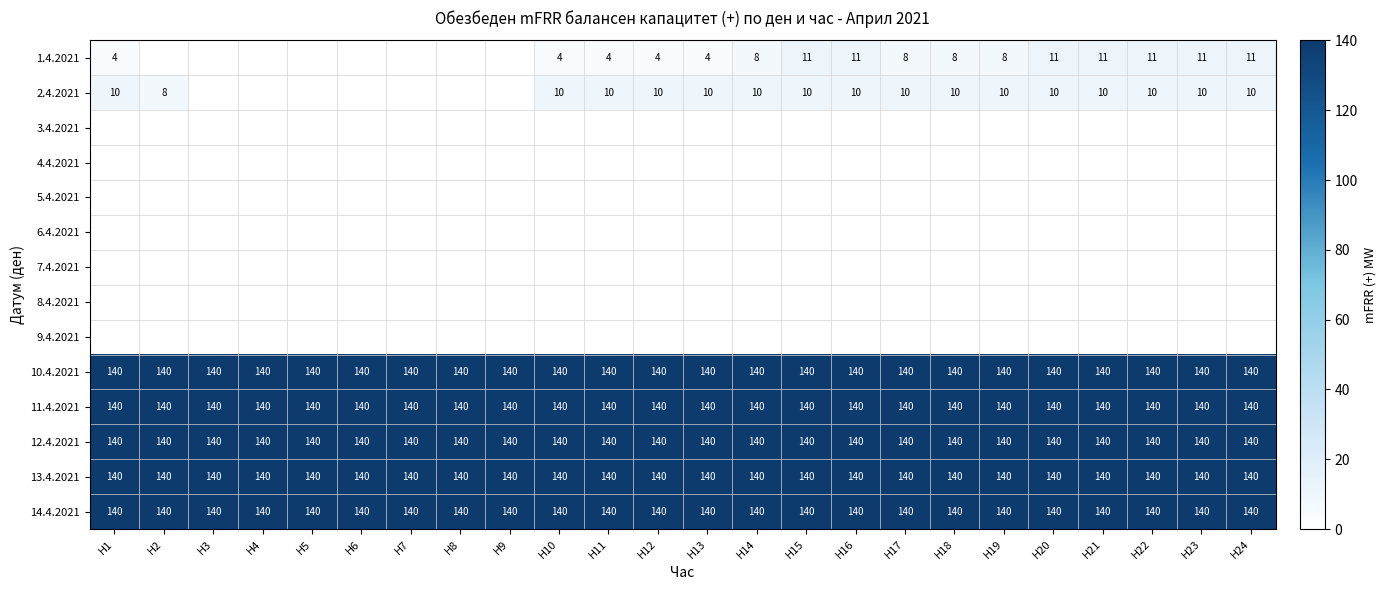

Is the value of 14.4.2021 at H11 greater than the value of 1.4.2021 at H17?

Yes